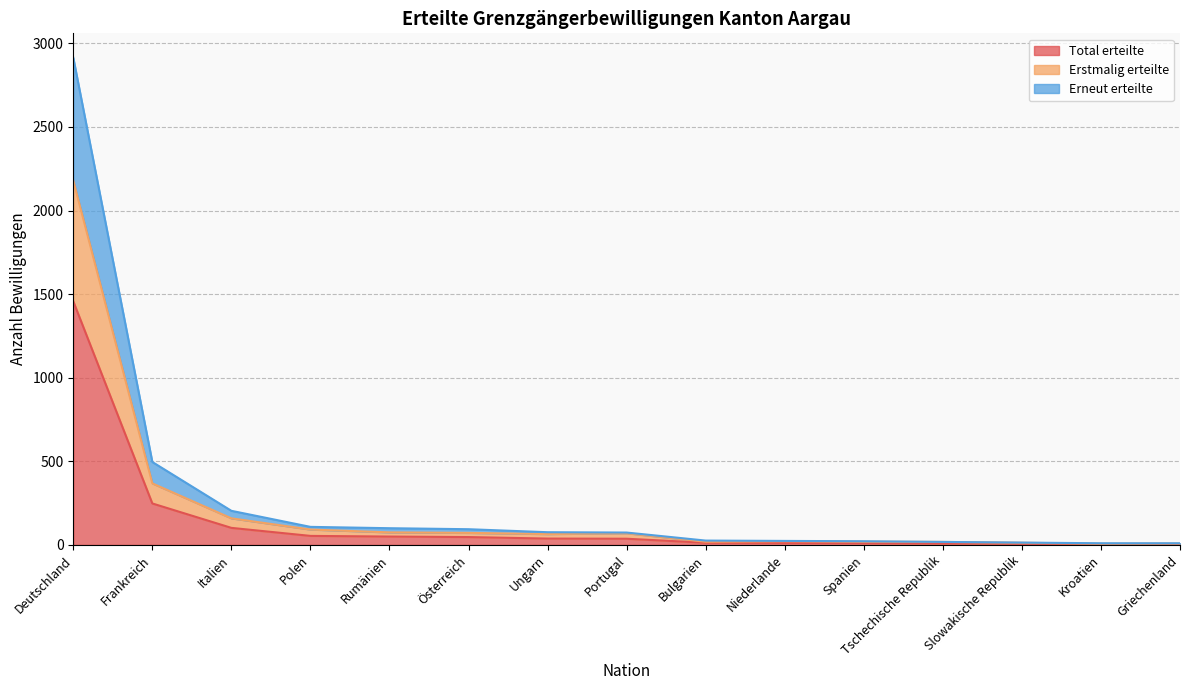

Rank the series by their average value, from lowest to highest.

Total erteilte, Erstmalig erteilte, Erneut erteilte